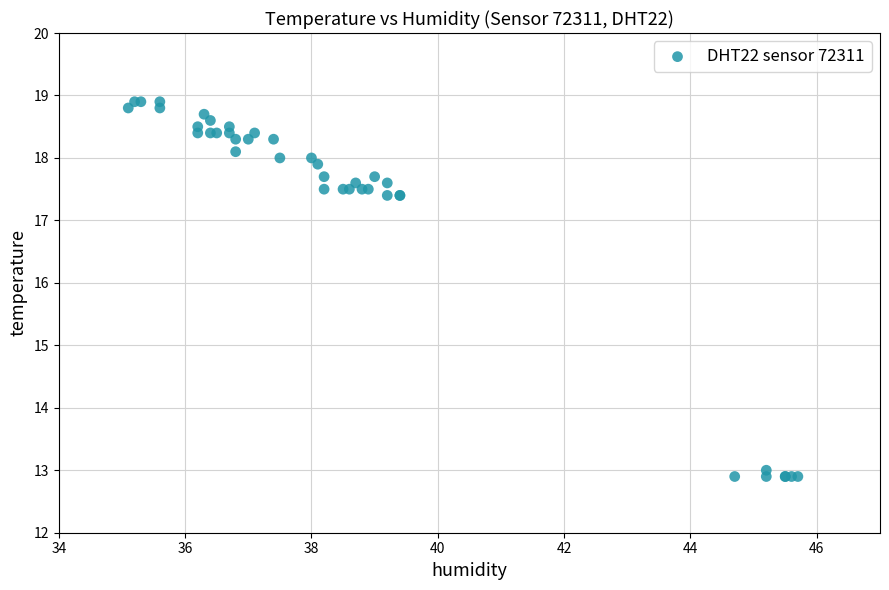

What Y value in the scatter plot is closest to 15?

13.0